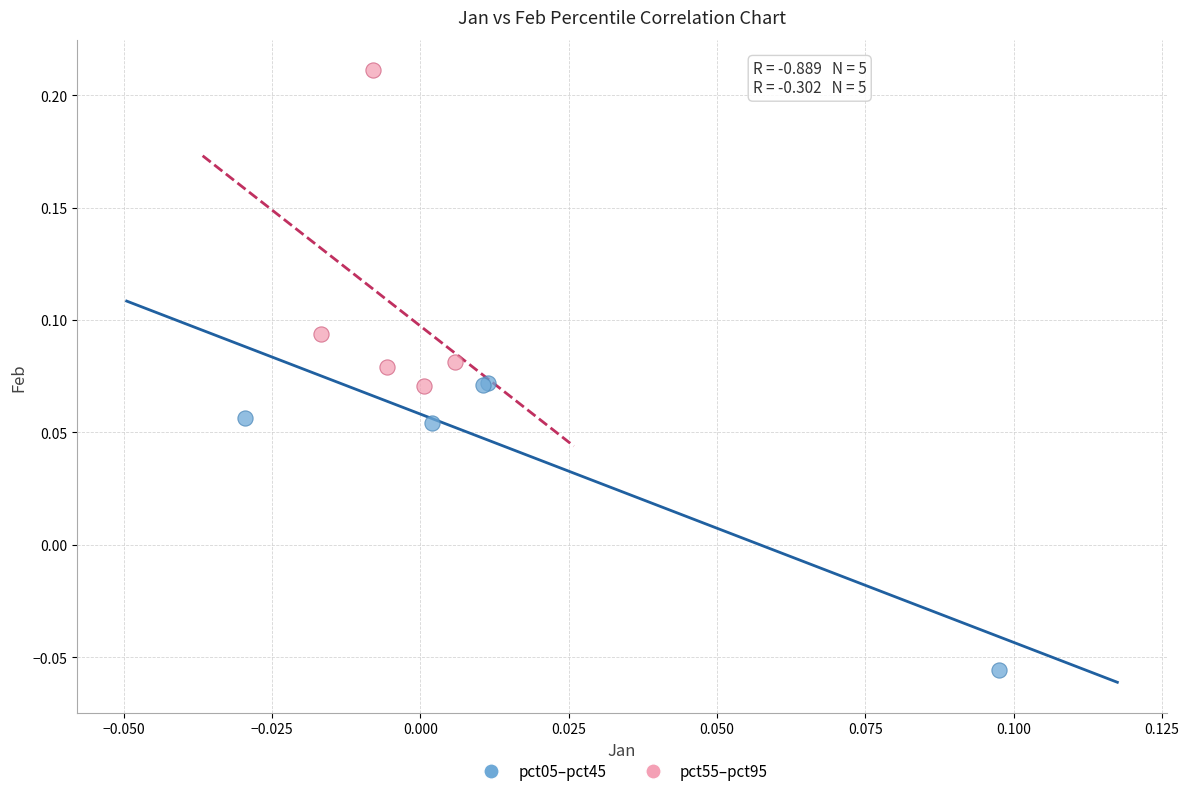

Which series reaches the minimum Y coordinate?

pct05–pct45